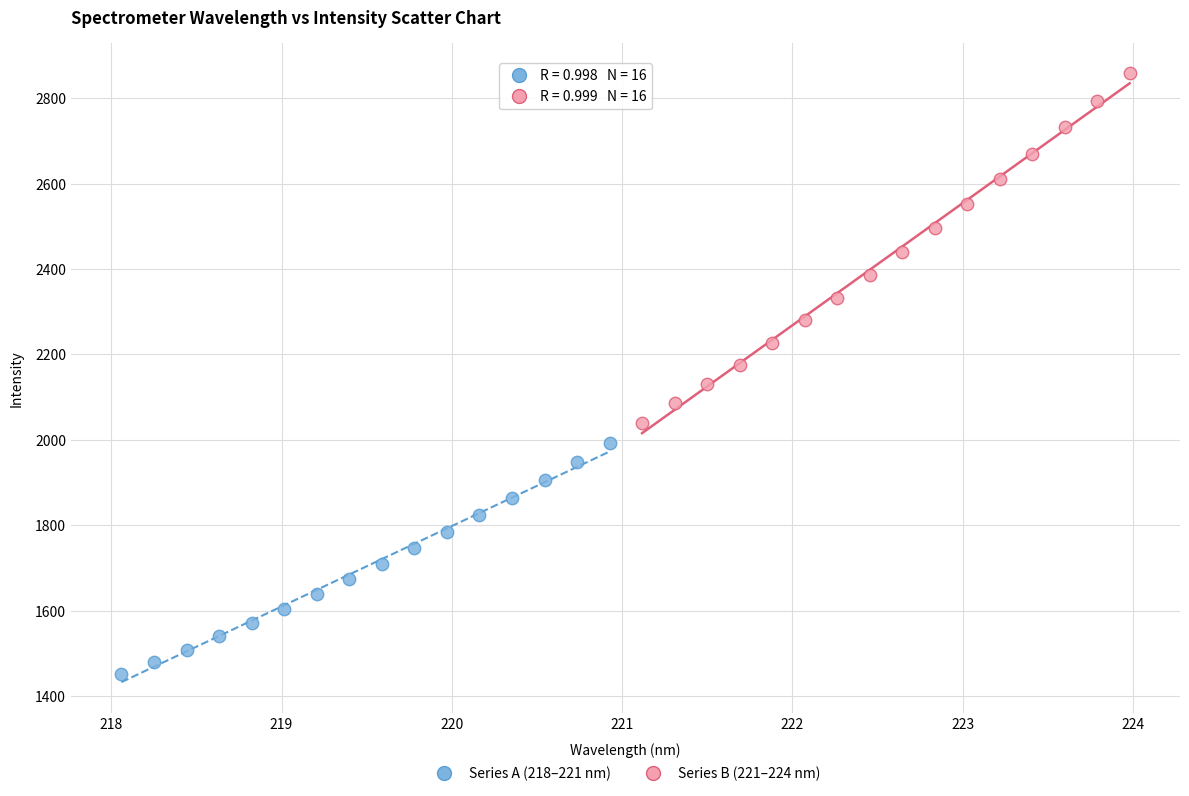

Which series contains the highest Y value?

Series B (221–224 nm)